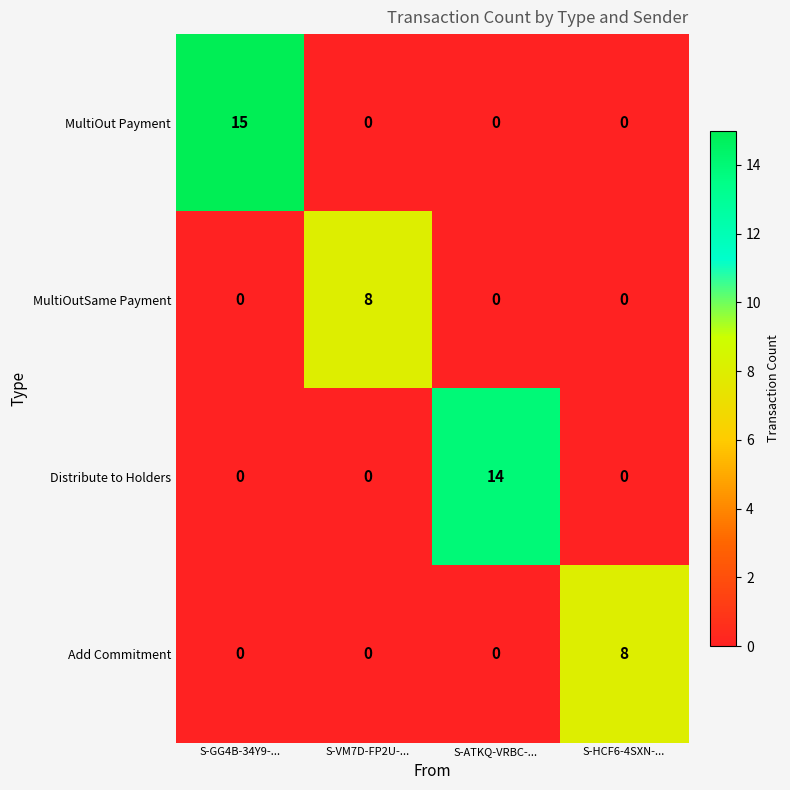

The value of MultiOutSame Payment at S-VM7D-FP2U-... is 3. True or false?

False